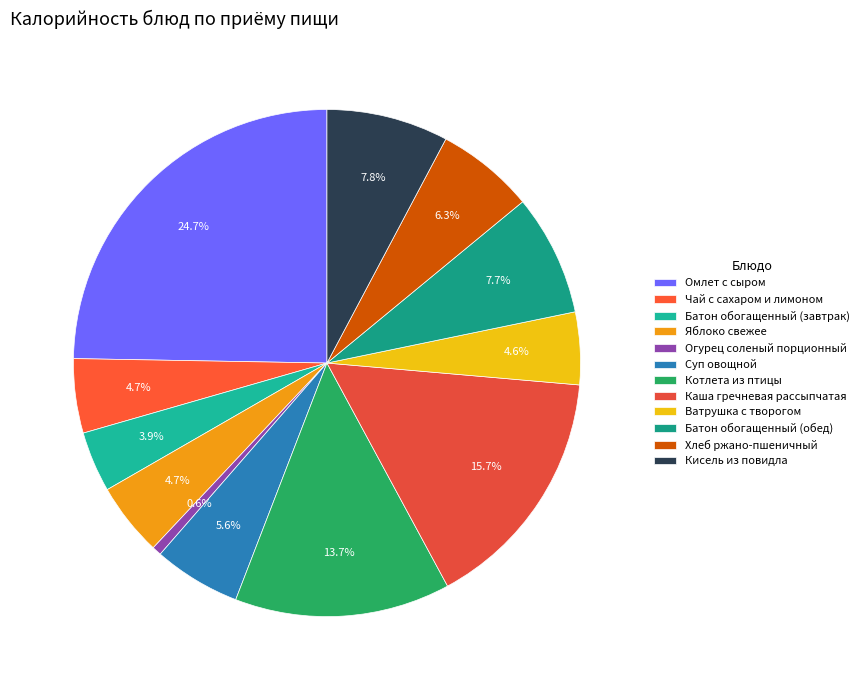

Count the number of slices in the pie.

12